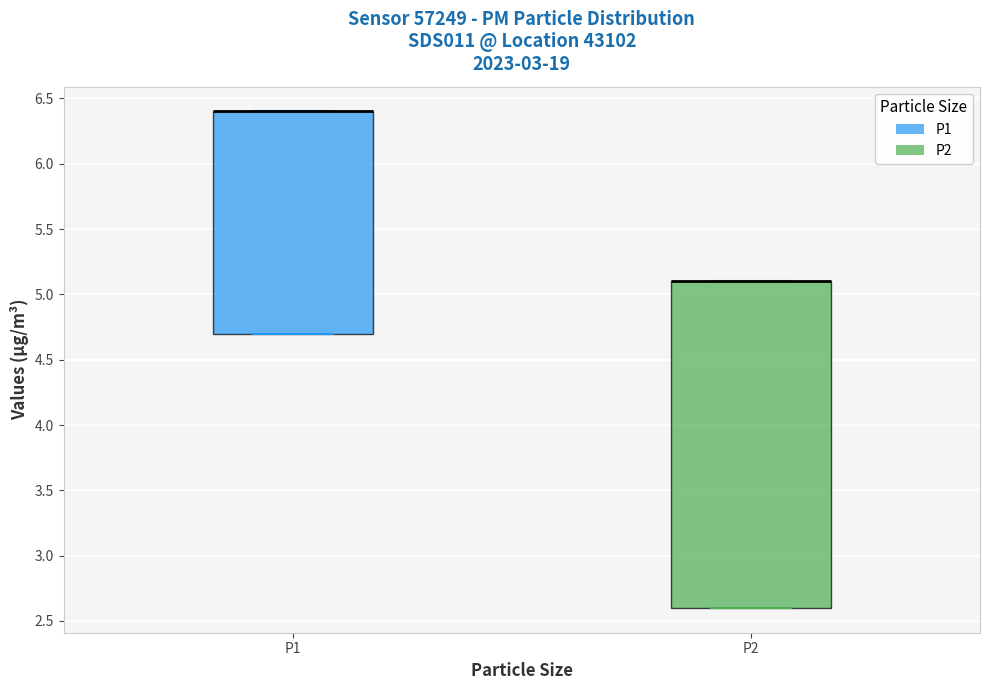

Reading left to right, read every box against the y-axis: the position of its median line, the range the box covers, and the ends of its whiskers. The values are not printed on the chart, so give them approximately, as read against the axis.

P1: median 6.4 (drawn on the box's upper edge), box 4.7 to 6.4, whiskers 4.7 to 6.4
P2: median 5.1 (drawn on the box's upper edge), box 2.6 to 5.1, whiskers 2.6 to 5.1